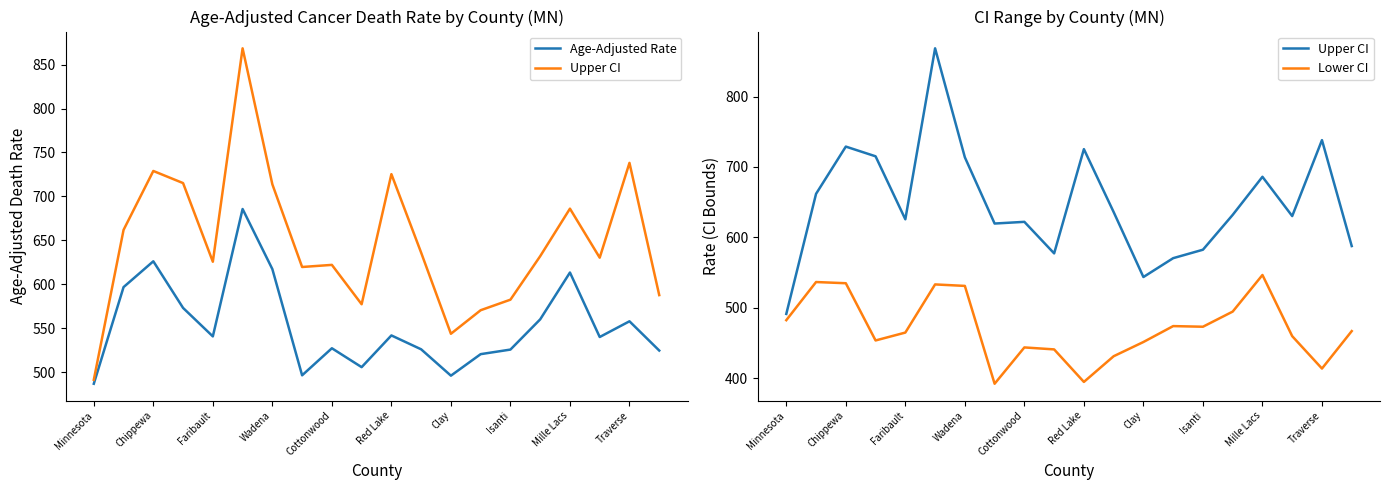

Reading left to right, extract all data points from this chart.

Age-Adjusted Rate: 486.7	596.7	626.1	573.0	540.6	685.6	617.2	496.3	527.1	505.6	541.7	525.9	495.9	520.4	525.6	560.0	613.3	539.9	557.8	524.5
Upper CI: 491.2	661.8	728.9	715.1	625.6	868.5	713.7	619.6	622.0	577.2	725.3	635.9	543.6	570.4	582.4	631.9	686.0	630.2	738.1	587.6
Lower CI: 482.3	536.5	534.8	453.5	464.7	533.1	531.0	392.0	443.6	440.8	394.6	431.1	451.3	473.9	473.0	494.5	546.5	459.6	413.6	466.8